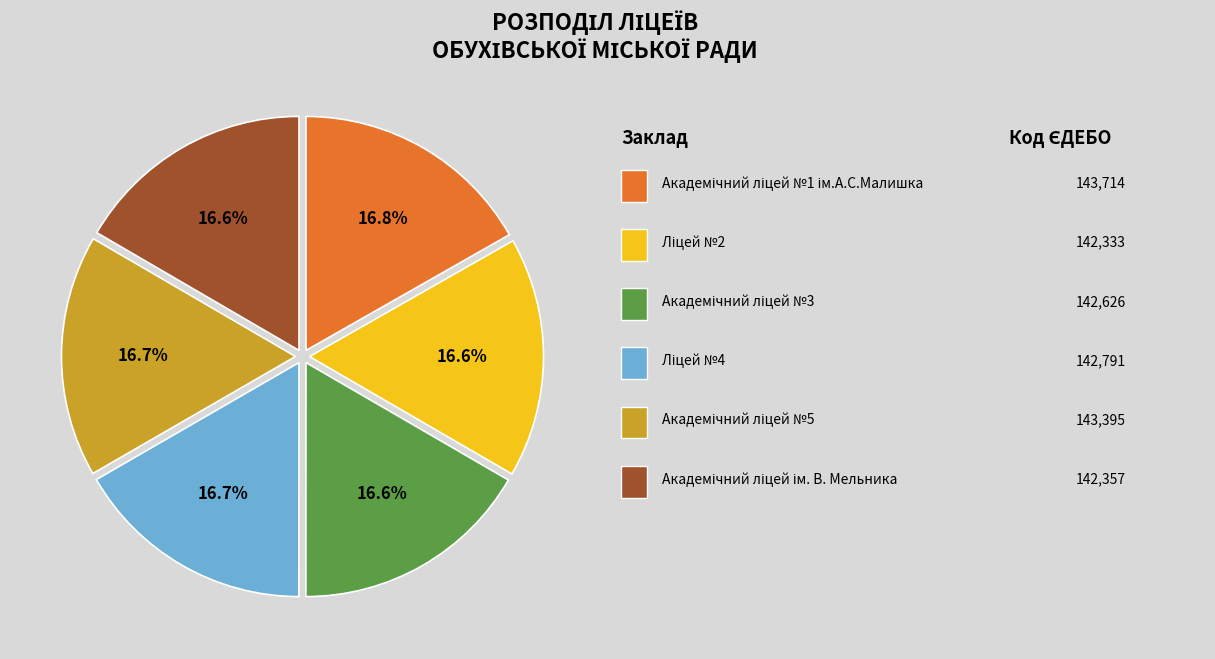

Is there a majority slice in this chart?

No